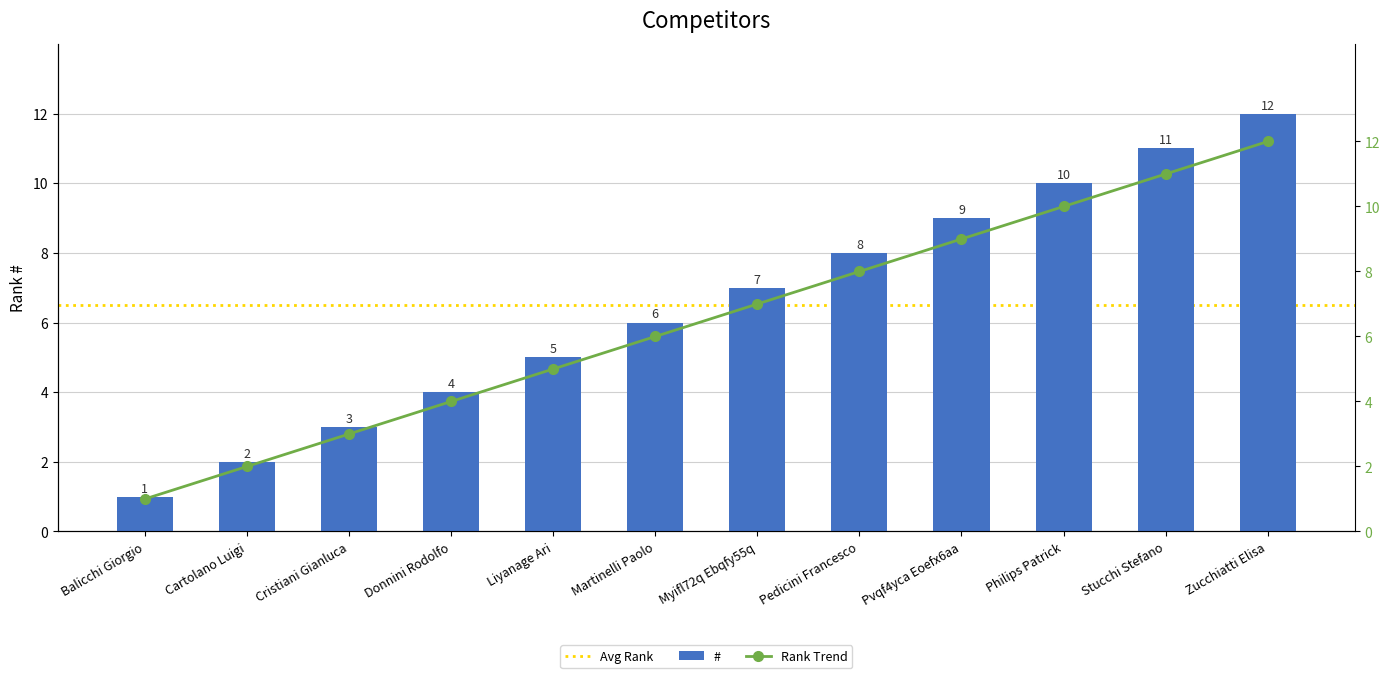

How many values exceed 7?

5